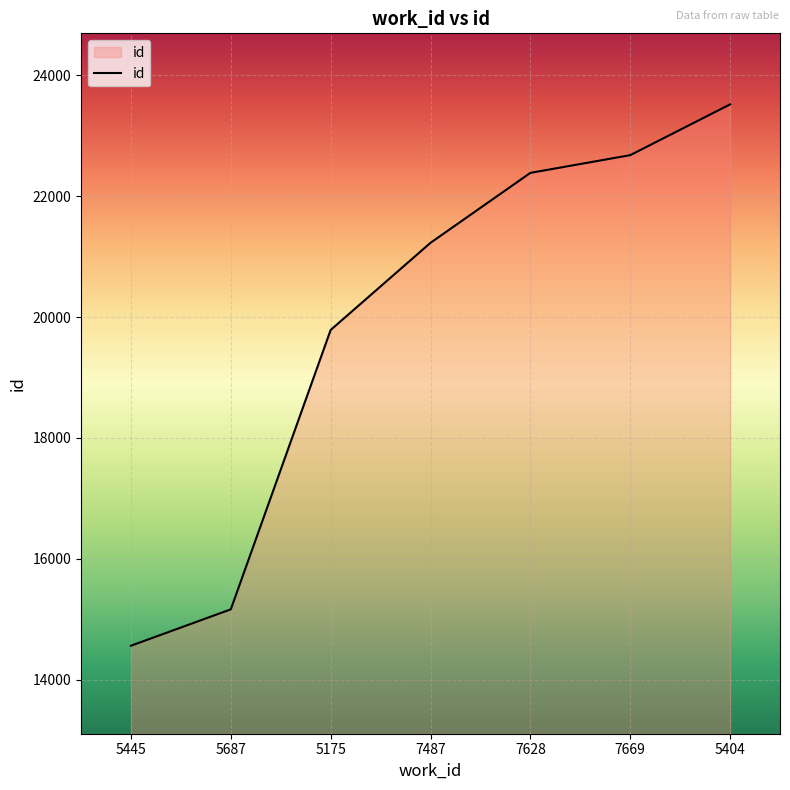

What is the average value?

19903